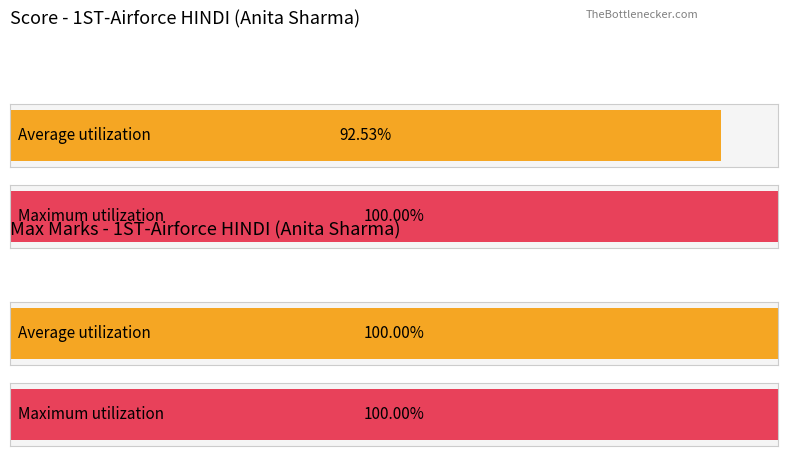

Rank the series by their average value, from lowest to highest.

Score, Max